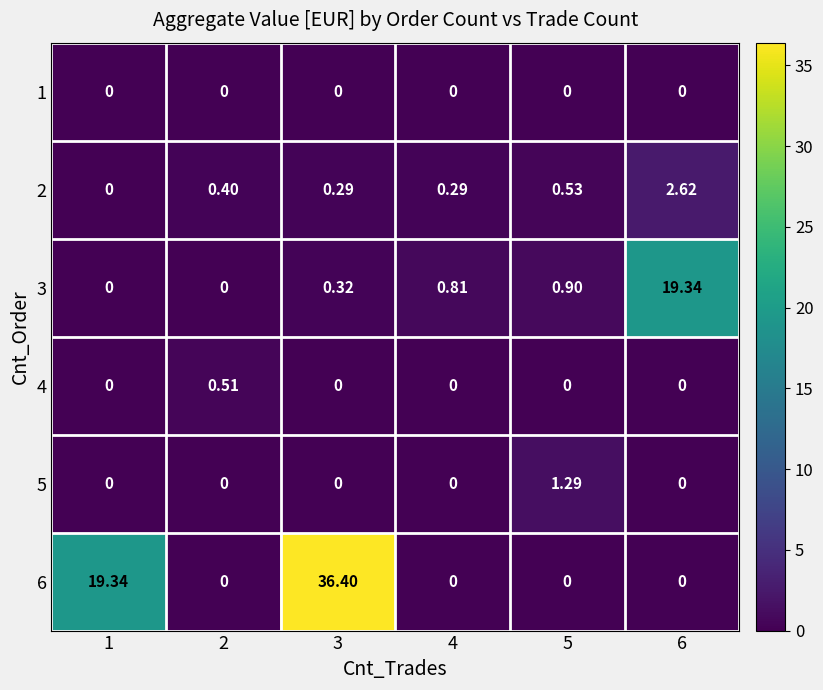

Is the value of 2 at 5 greater than the value of 1 at 5?

Yes